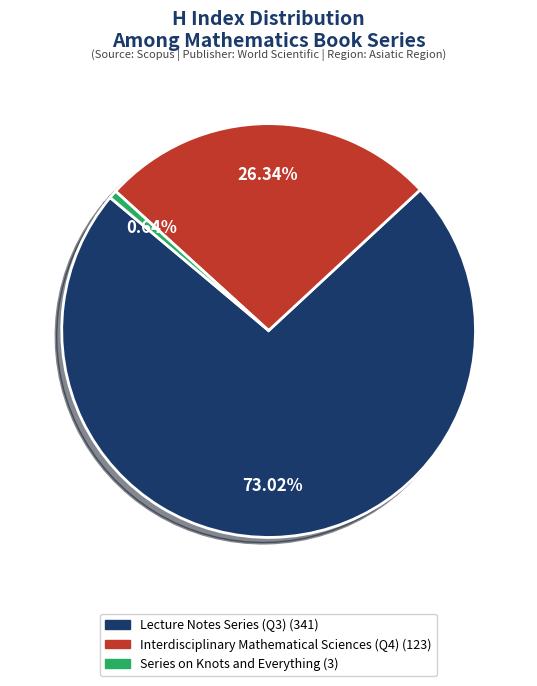

How many slices are in this pie chart?

3